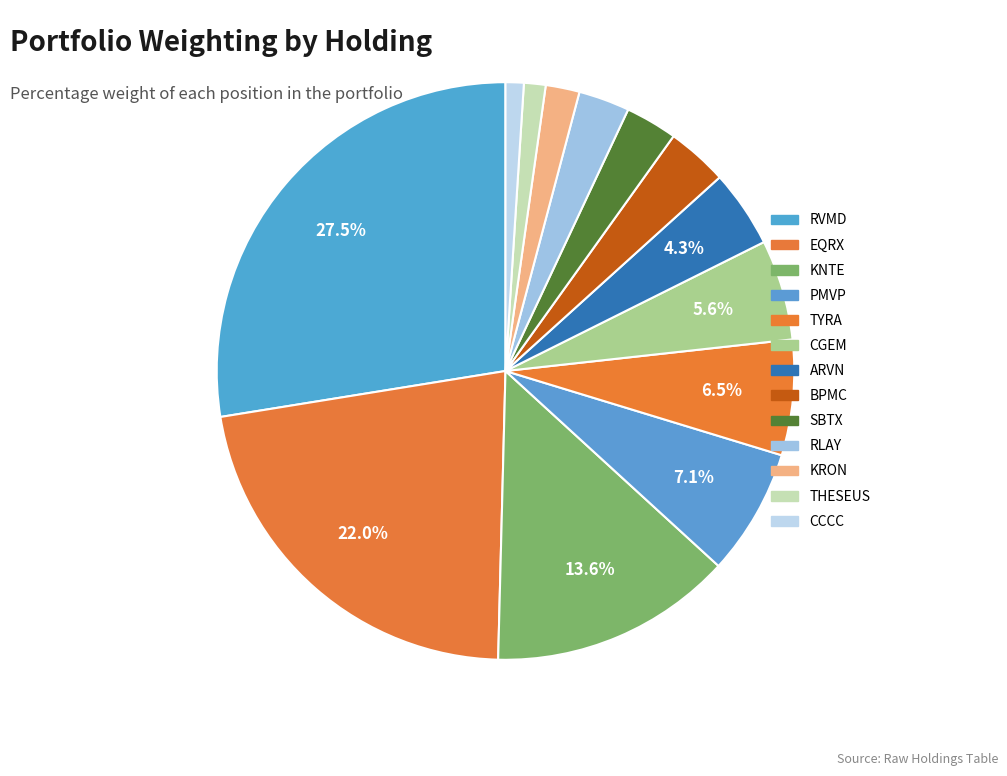

Is there any slice that represents more than half of the pie?

No